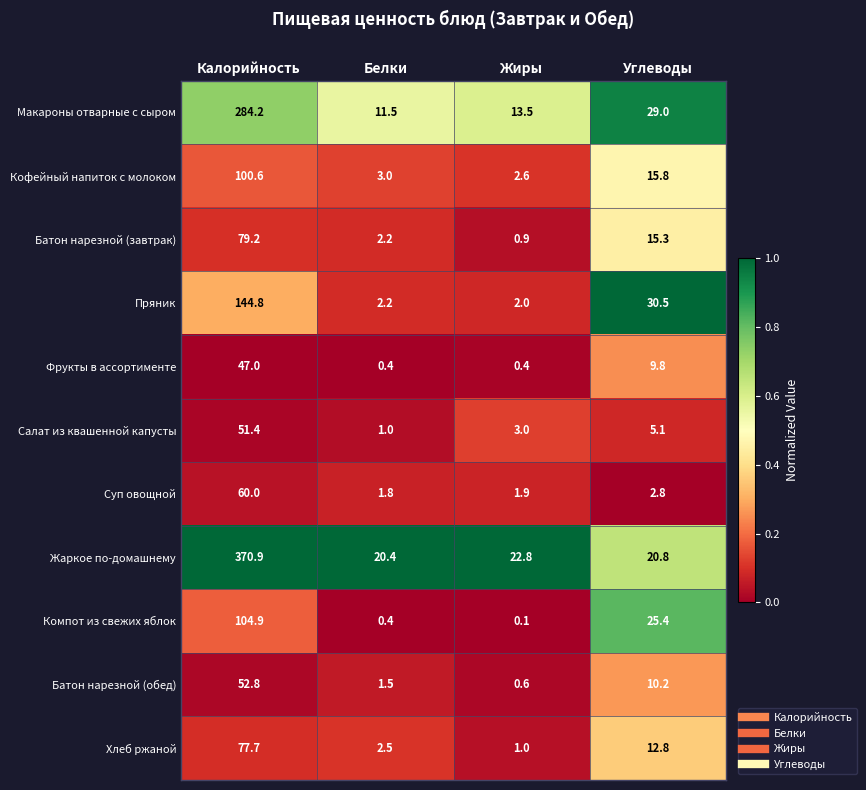

Between Калорийность and Жиры, which series saw the biggest shift?

Жаркое по-домашнему